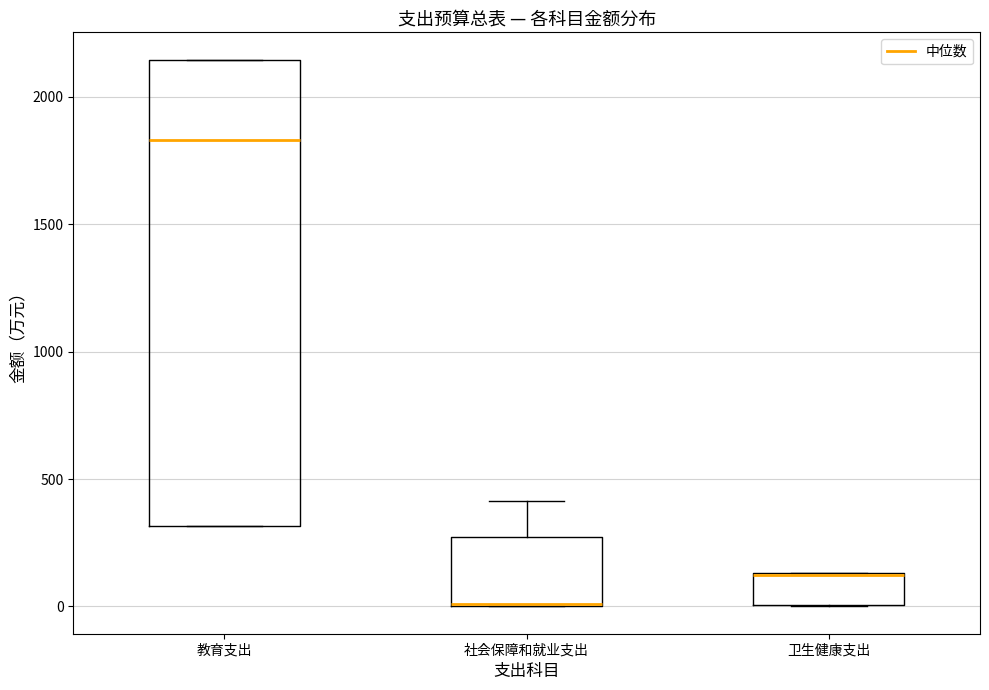

Reading left to right, transcribe this box plot: for each box, give where its median line is, the range the box spans, and where its two whiskers end, as read against the y-axis. The values are not printed on the chart, so give them approximately, as read against the axis.

教育支出: median 1850, box 300 to 2150, whiskers 300 to 2150
社会保障和就业支出: median 0 (drawn on the box's lower edge), box 0 to 250, whiskers 0 to 400
卫生健康支出: median 100 (drawn on the box's upper edge), box 0 to 150, whiskers 0 to 150